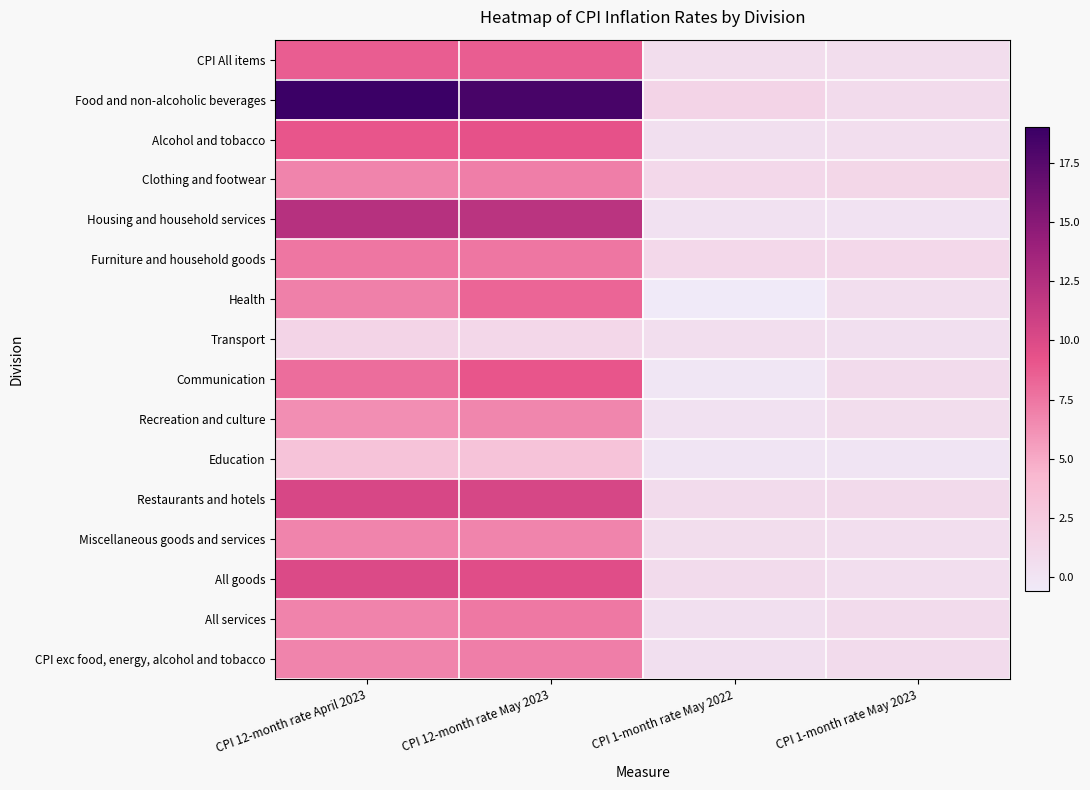

Count the number of categories in the chart.

4